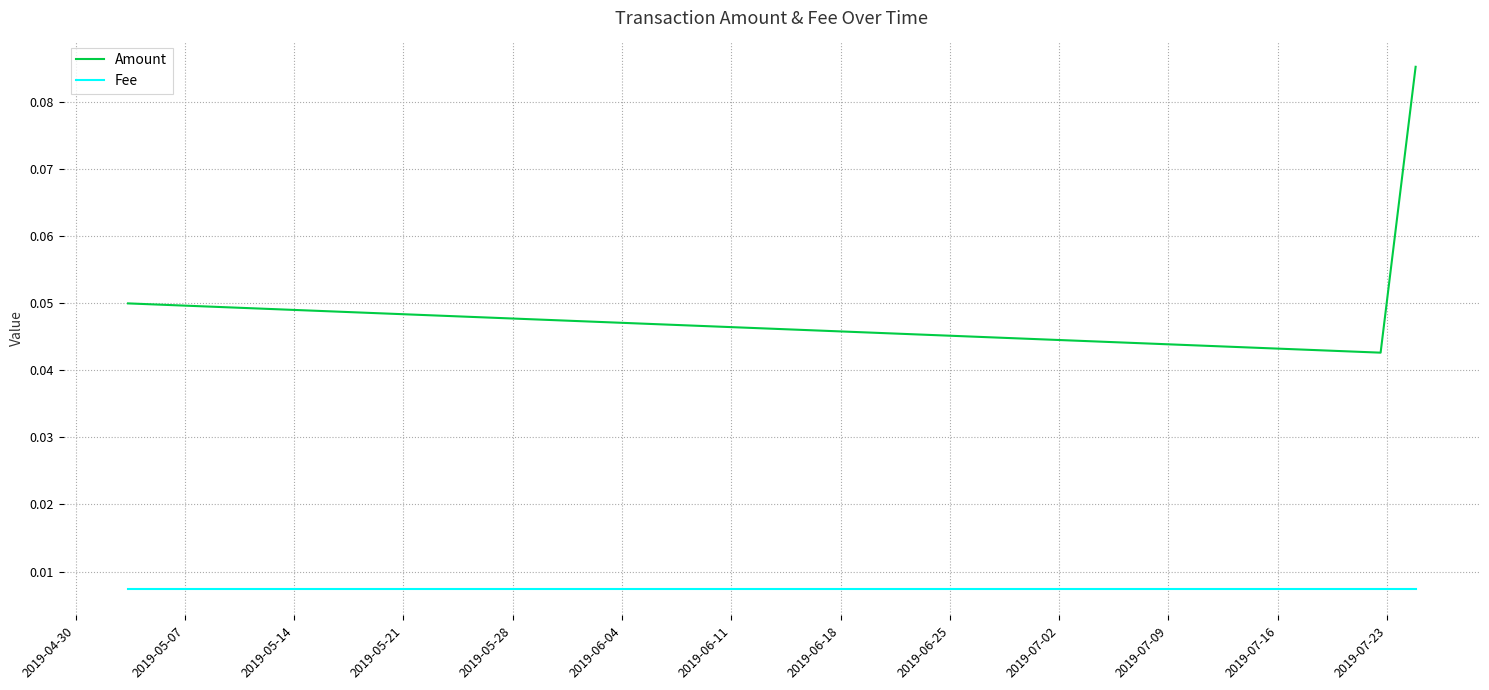

Which series has the largest total across all categories?

Amount